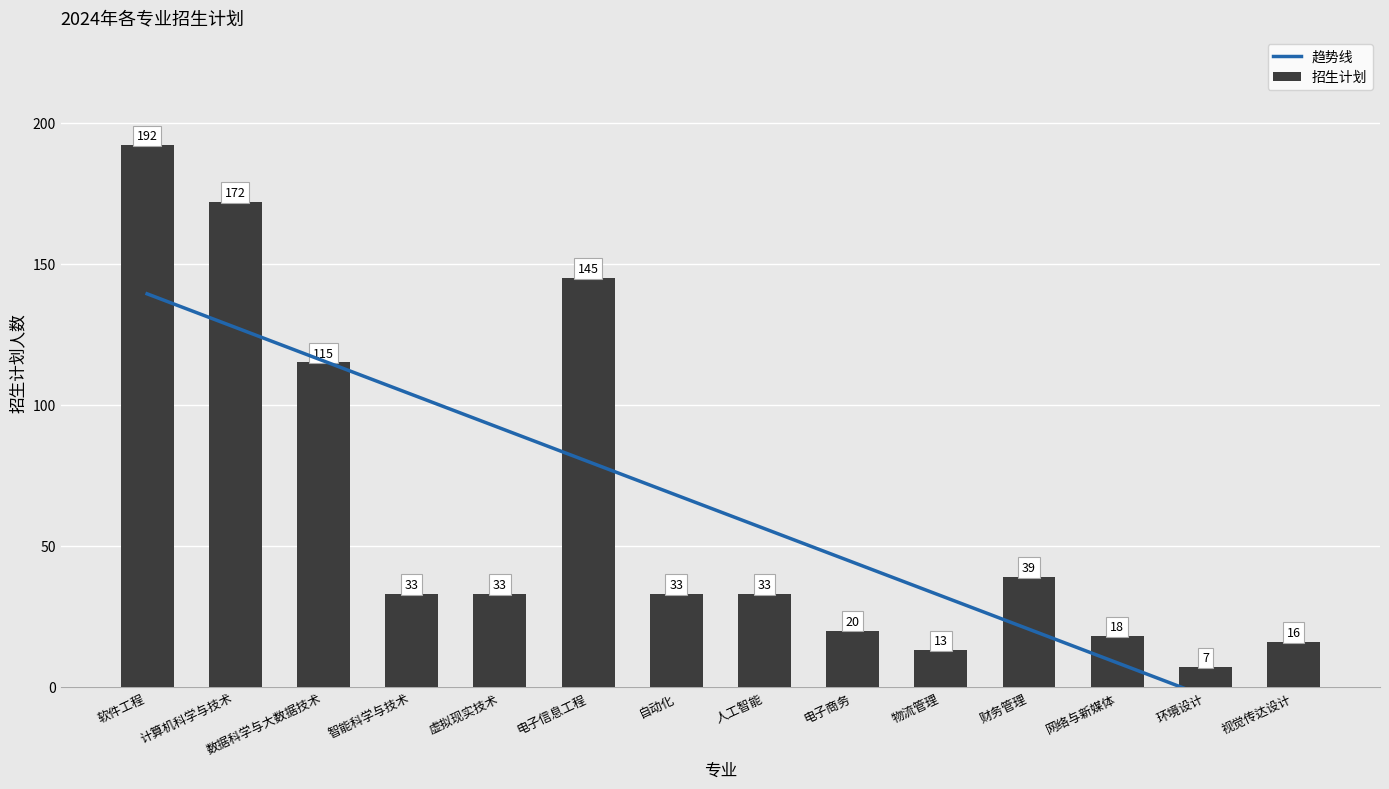

List the labels in order of value, largest first.

软件工程, 计算机科学与技术, 电子信息工程, 数据科学与大数据技术, 财务管理, 智能科学与技术, 虚拟现实技术, 自动化, 人工智能, 电子商务, 网络与新媒体, 视觉传达设计, 物流管理, 环境设计